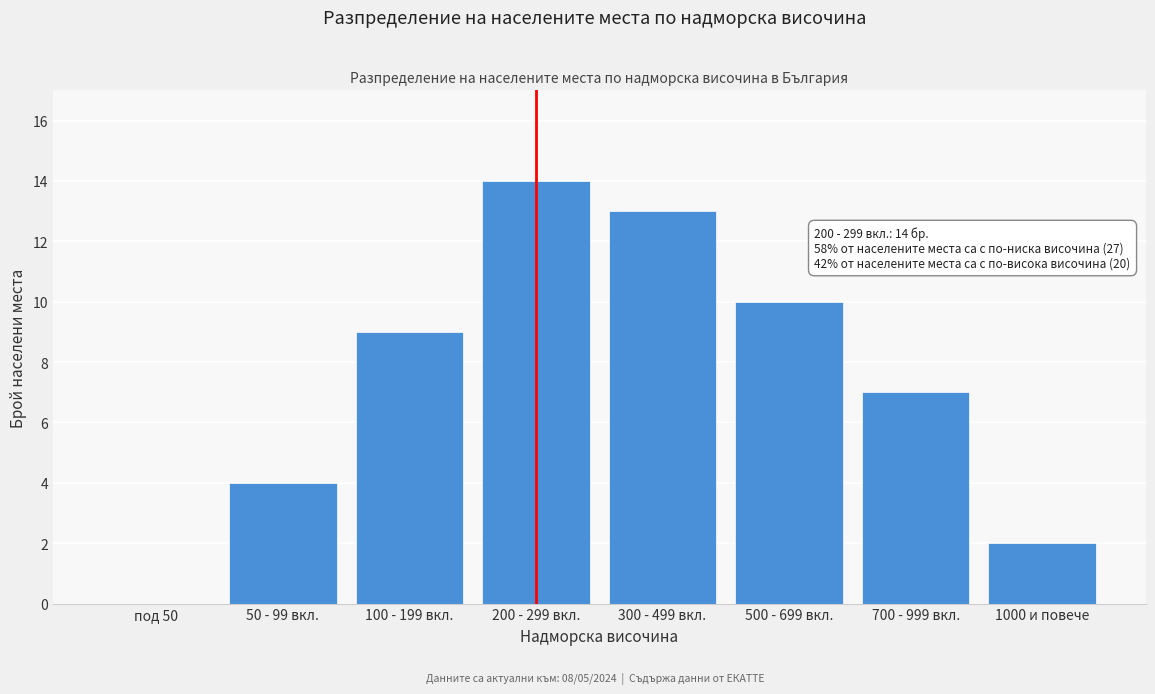

Reading right to left, list all the values displayed in this chart.

1000 и повече=2	700 - 999 вкл.=7	500 - 699 вкл.=10	300 - 499 вкл.=13	200 - 299 вкл.=14	100 - 199 вкл.=9	50 - 99 вкл.=4	под 50=0